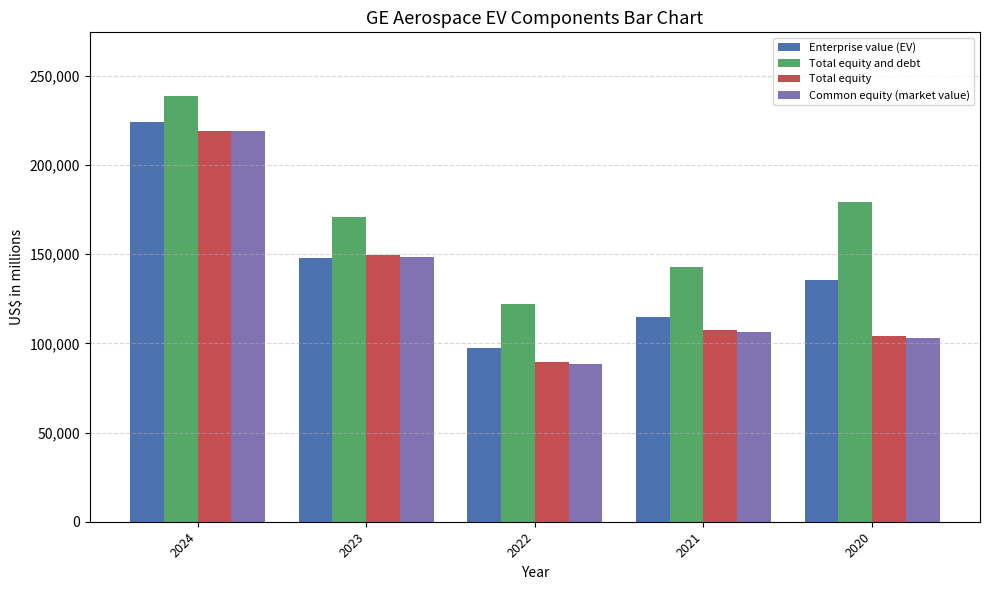

Which series has the largest total across all categories?

Total equity and debt